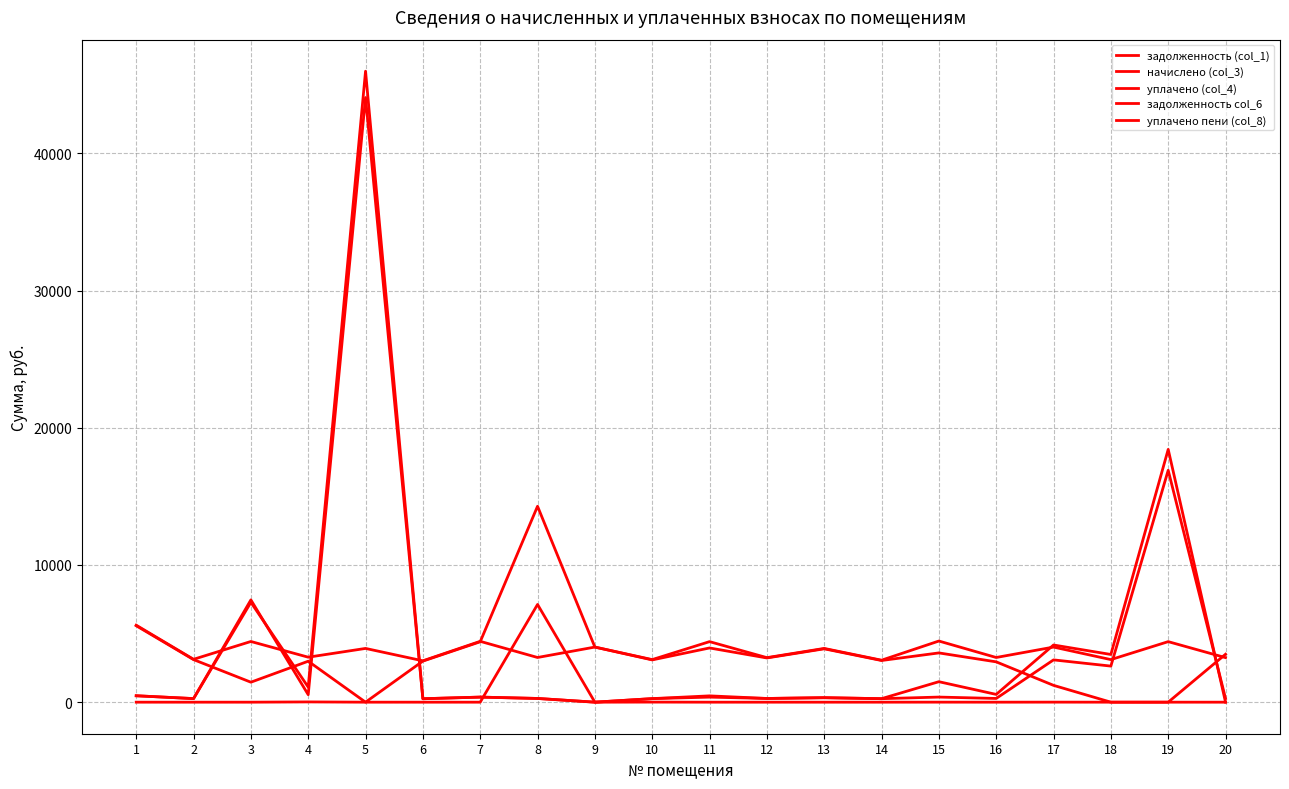

Is the value of уплачено пени (col_8) at 19 greater than the value of задолженность (col_1) at 1?

No